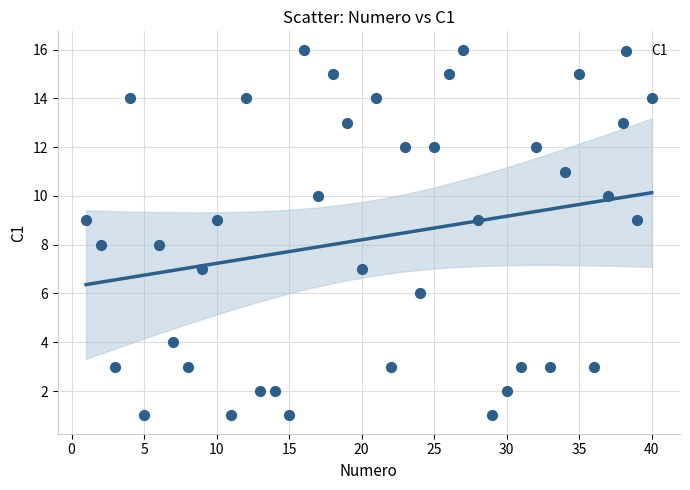

What is the range of Y values (max minus min)?

15